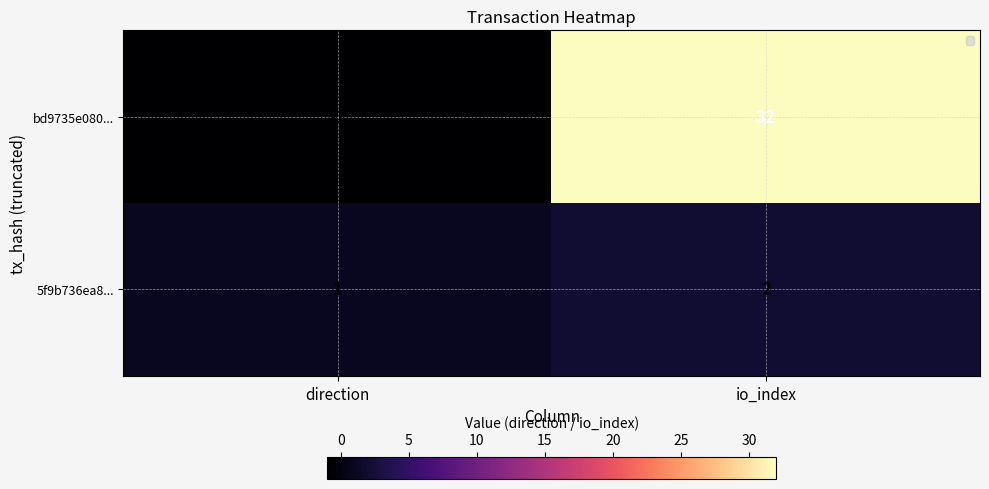

Between direction and io_index, which series saw the biggest shift?

bd9735e080...